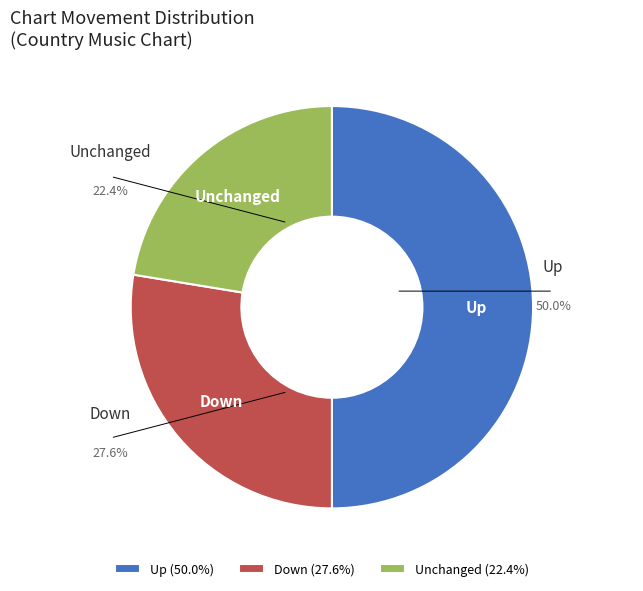

What is the total percentage of Unchanged and Down?

50.0%